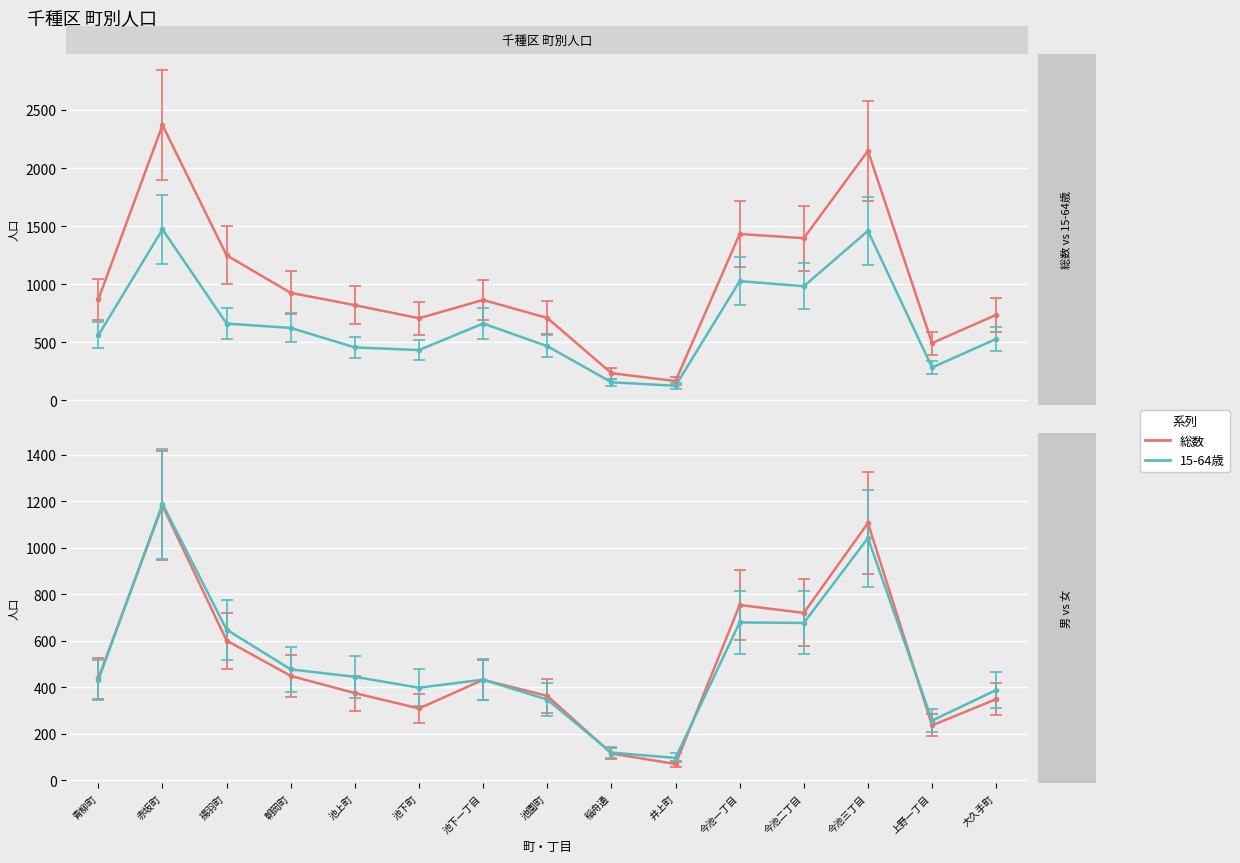

True or false: 15-64歳 and 男 intersect in this chart.

False